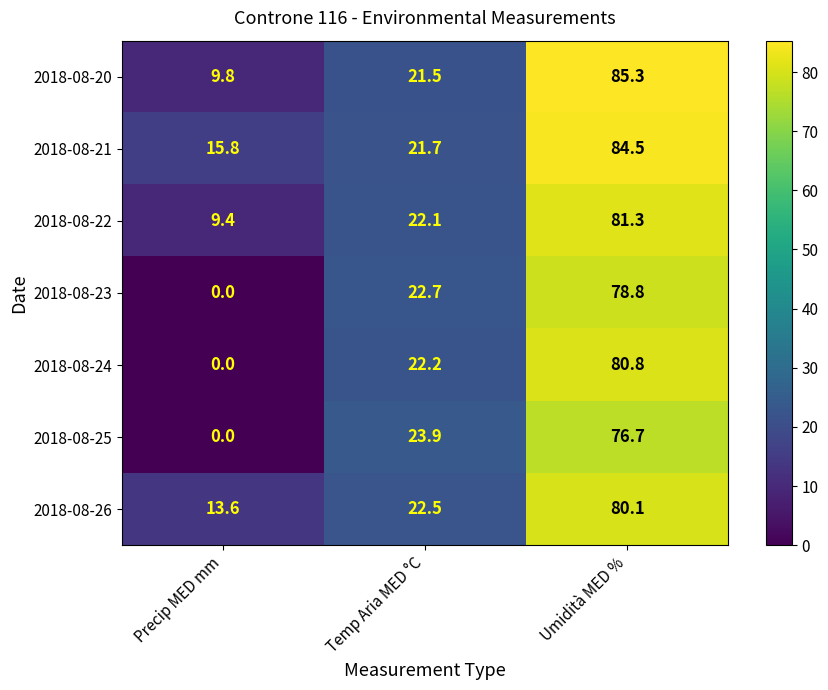

Rank the series by their maximum value, from highest to lowest.

2018-08-20, 2018-08-21, 2018-08-22, 2018-08-24, 2018-08-26, 2018-08-23, 2018-08-25